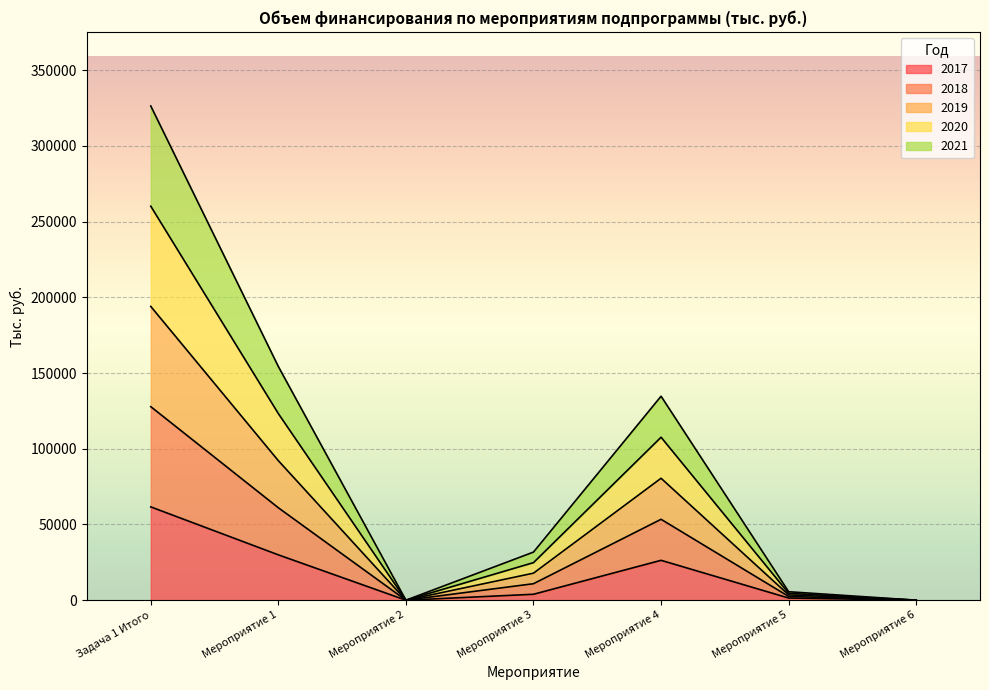

What is the difference between the second highest and minimum values in the 2017 series?

29938